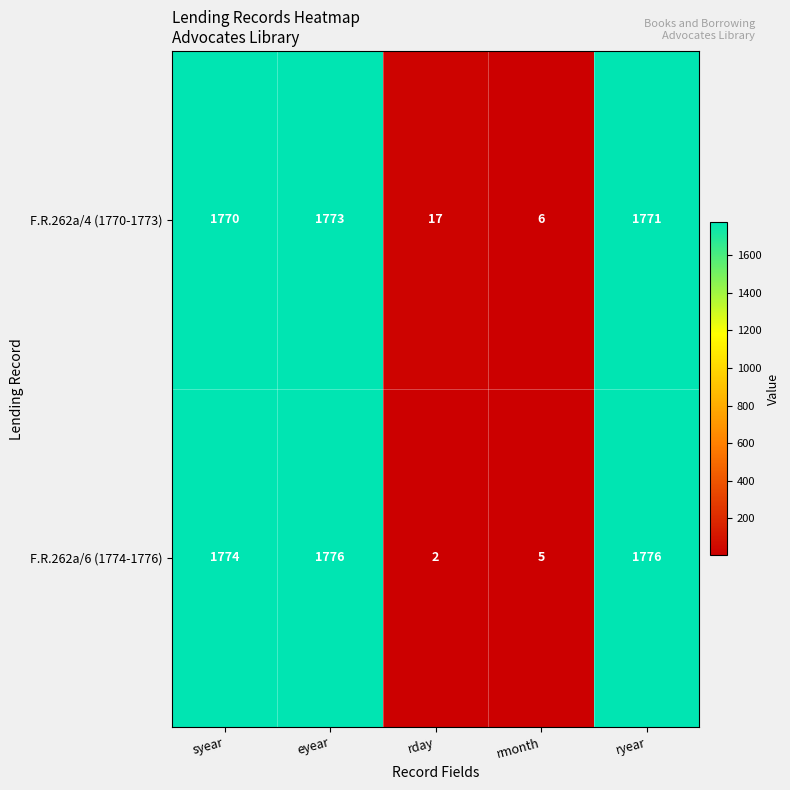

What is the highest value of the F.R.262a/6 (1774-1776) series?

1776